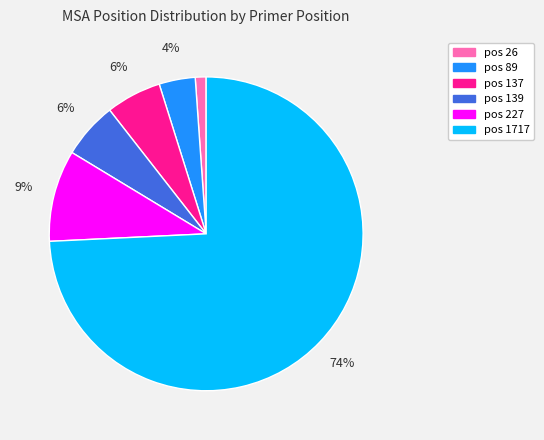

Is there any slice that represents more than half of the pie?

Yes